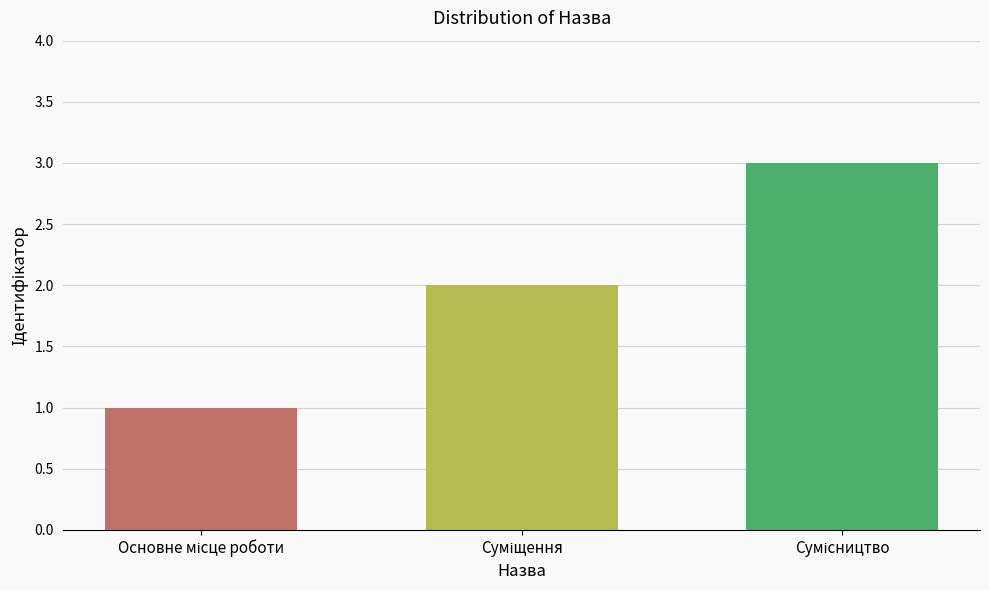

How many categories are shown in the chart?

1